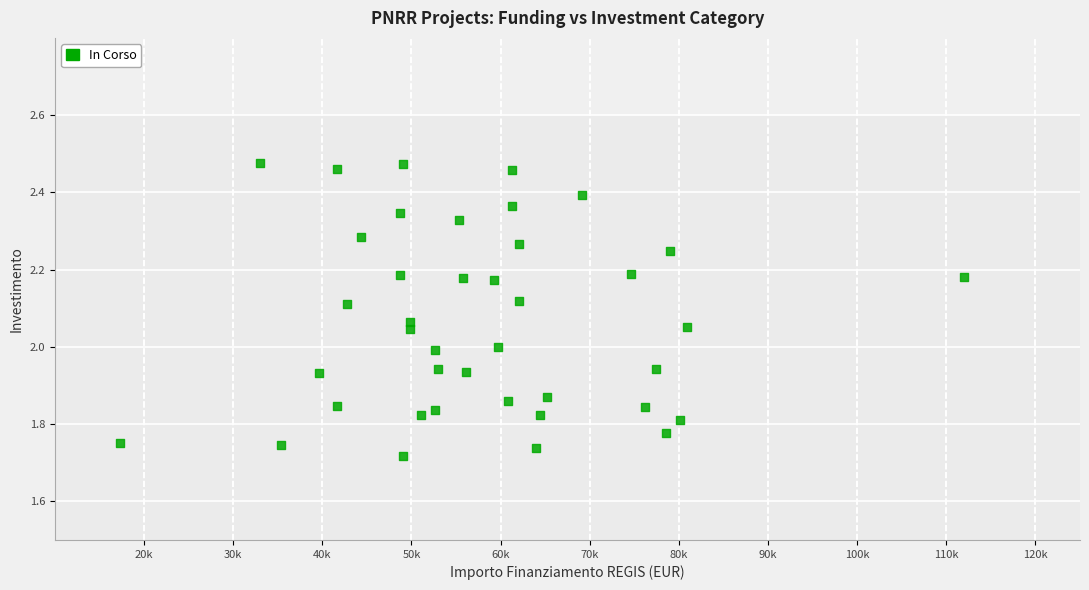

What is the range of Y values (max minus min)?

0.8